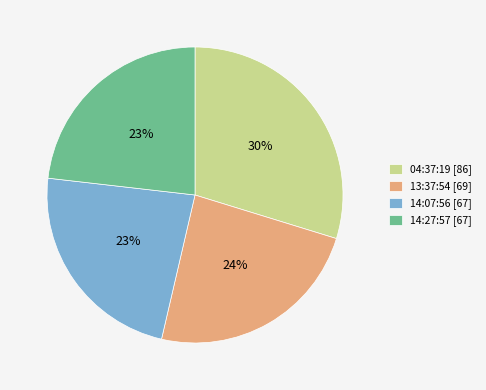

Which slice is the largest?

04:37:19 [86]